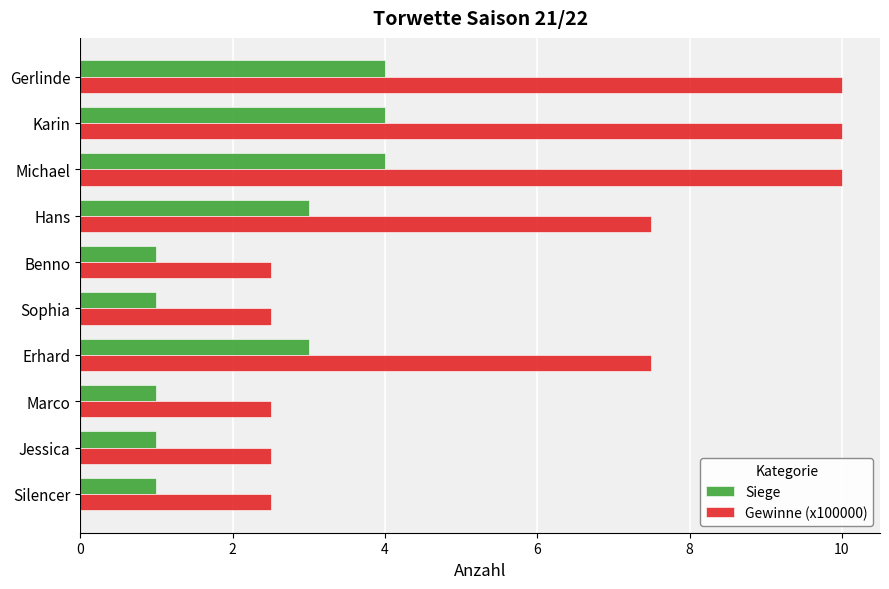

Read the Siege value at Jessica.

1.0